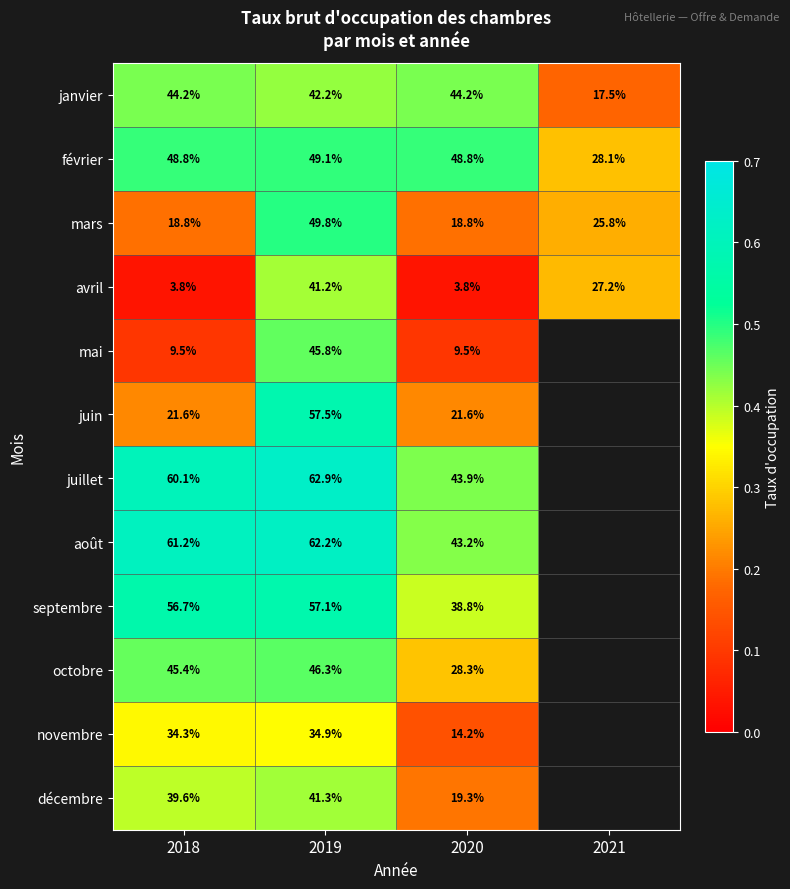

Is the value of décembre at 2018 greater than the value of juillet at 2020?

No